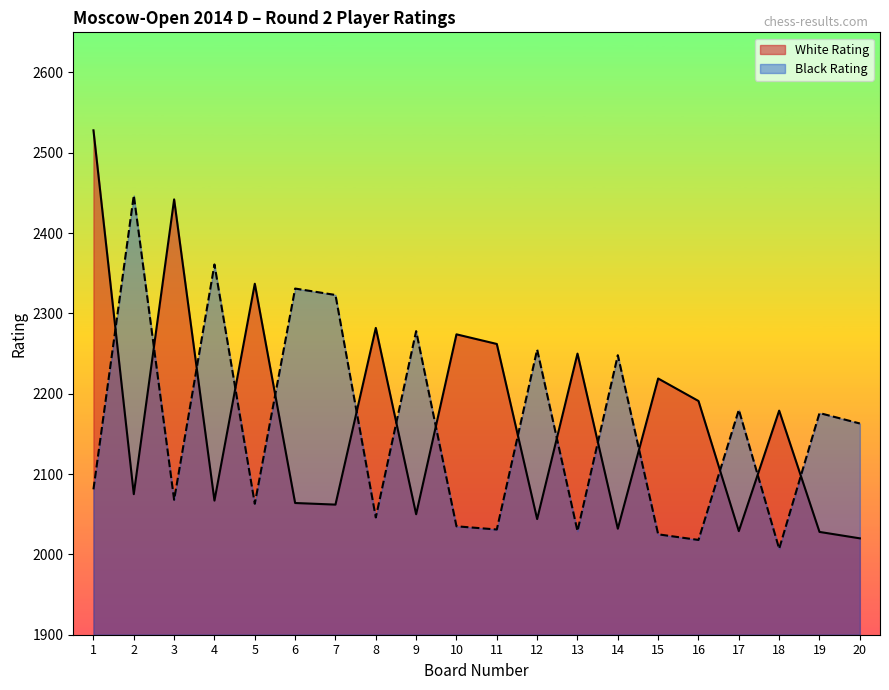

What is the difference between the White Rating values at 3 and 2?

367